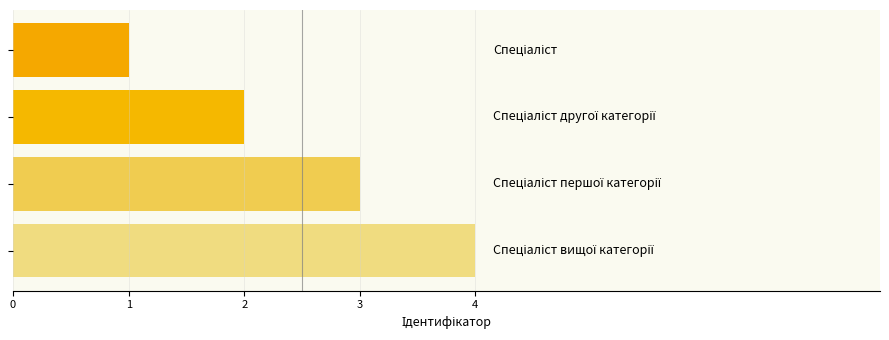

How many data points are less than 3?

2